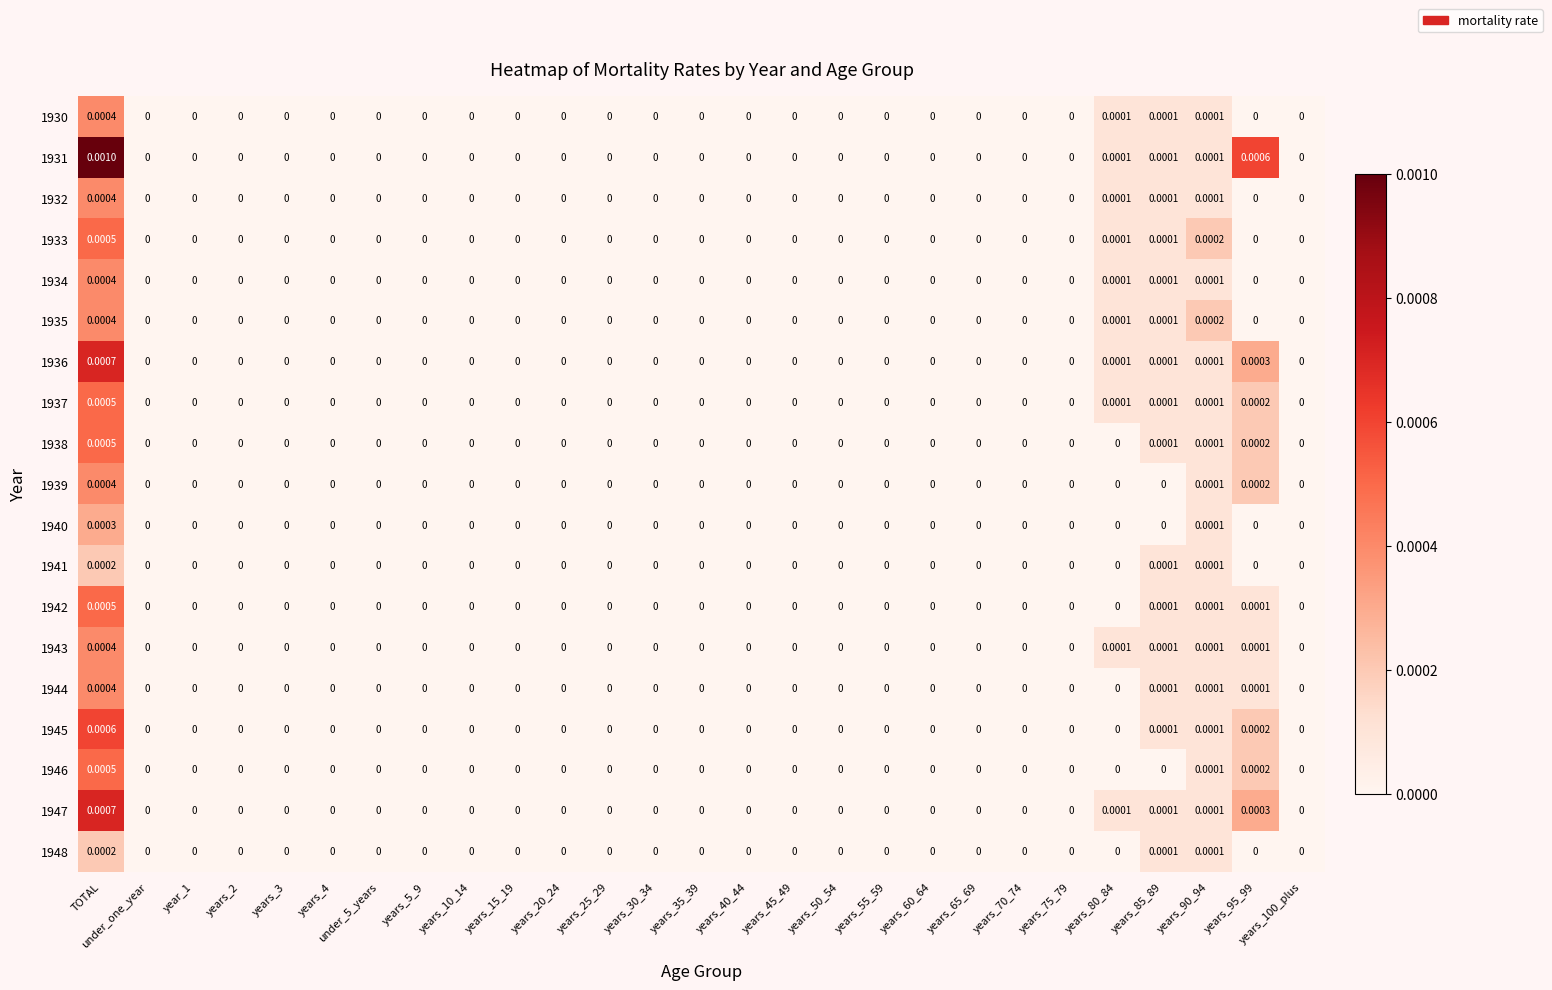

At which category is the sum across all series the highest?

TOTAL